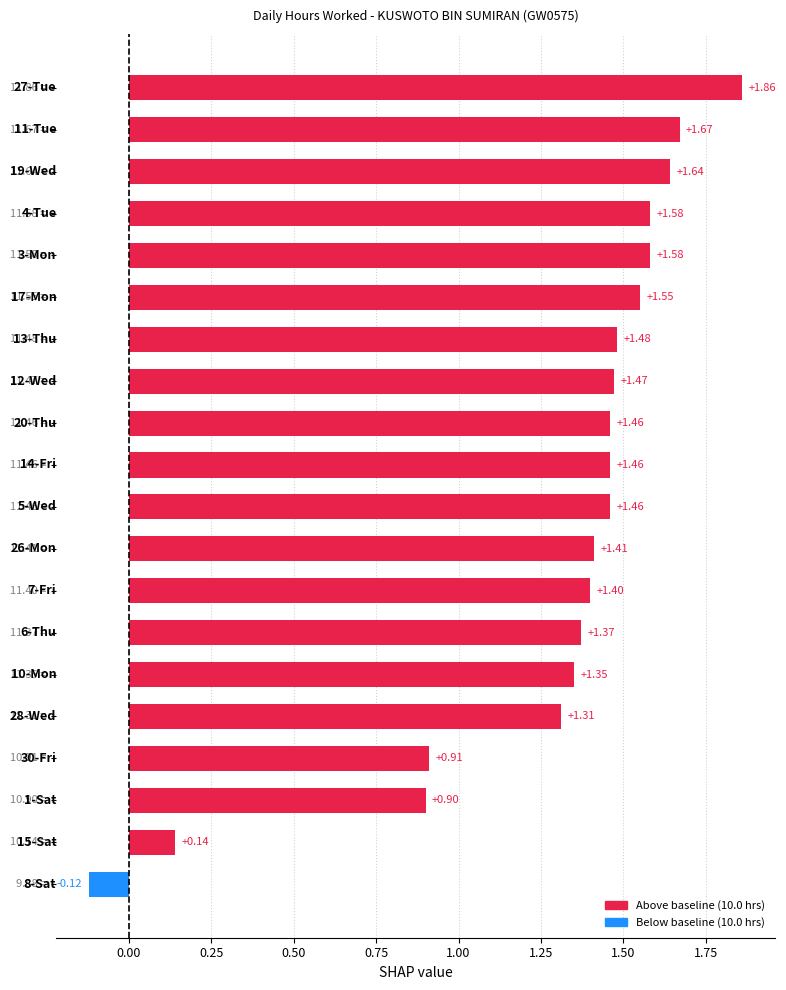

What is the sum of all values?

25.9